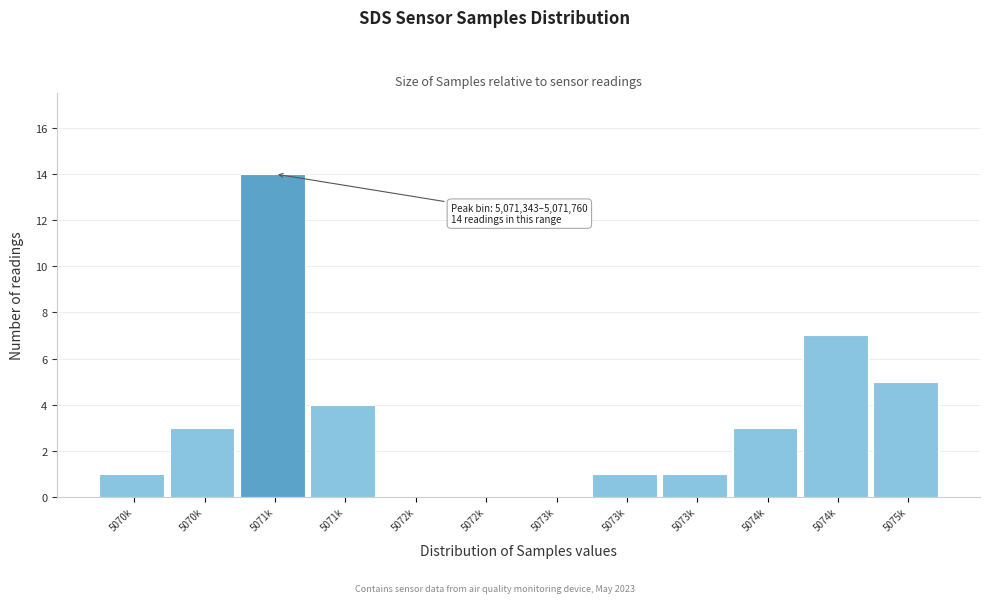

How many categories are shown in the chart?

12